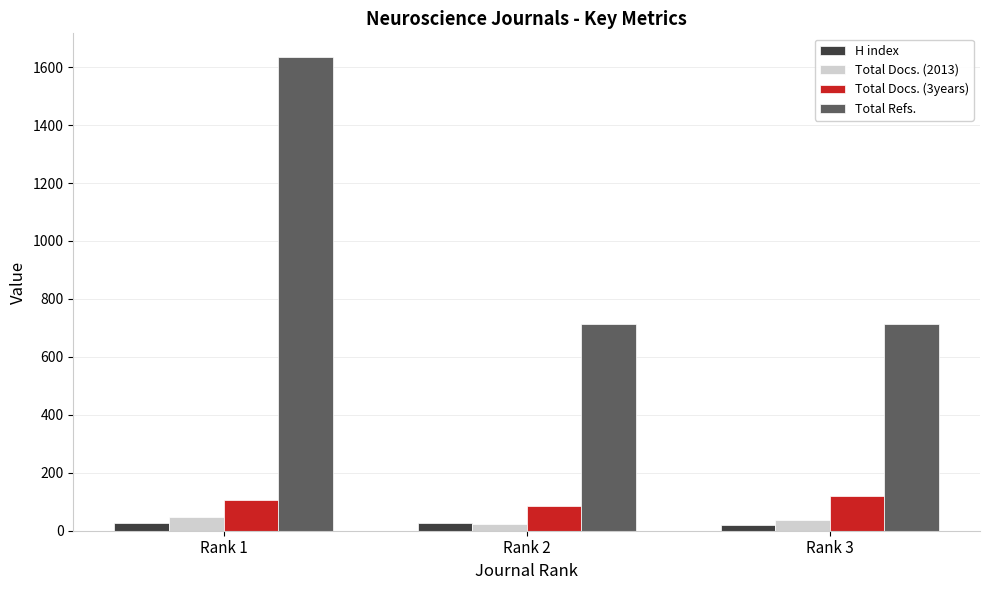

What are all the series names shown in the legend?

H index, Total Docs. (2013), Total Docs. (3years), Total Refs.